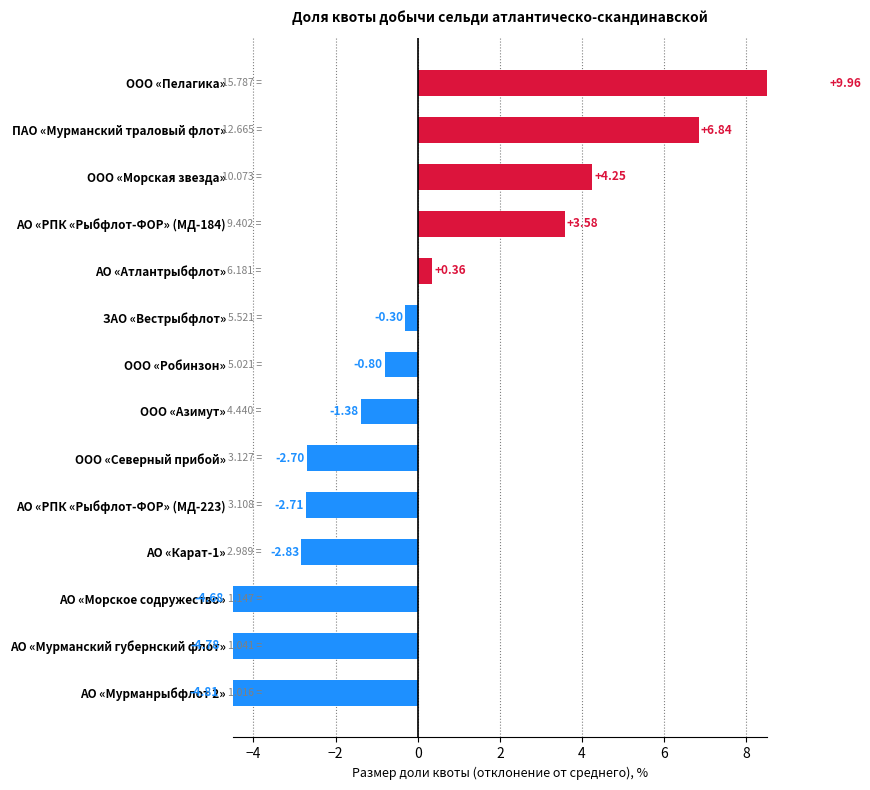

List the labels in order of value, smallest first.

АО «Мурманрыбфлот 2», АО «Мурманский губернский флот», АО «Морское содружество», АО «Карат-1», АО «РПК «Рыбфлот-ФОР» (МД-223), ООО «Северный прибой», ООО «Азимут», ООО «Робинзон», ЗАО «Вестрыбфлот», АО «Атлантрыбфлот», АО «РПК «Рыбфлот-ФОР» (МД-184), ООО «Морская звезда», ПАО «Мурманский траловый флот», ООО «Пелагика»